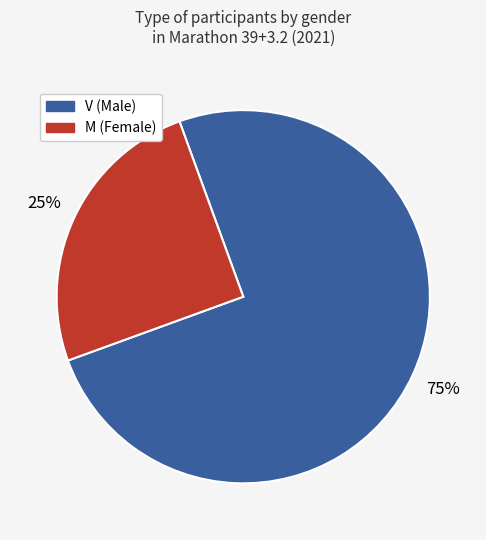

Do V and M together represent more than half of the pie?

Yes